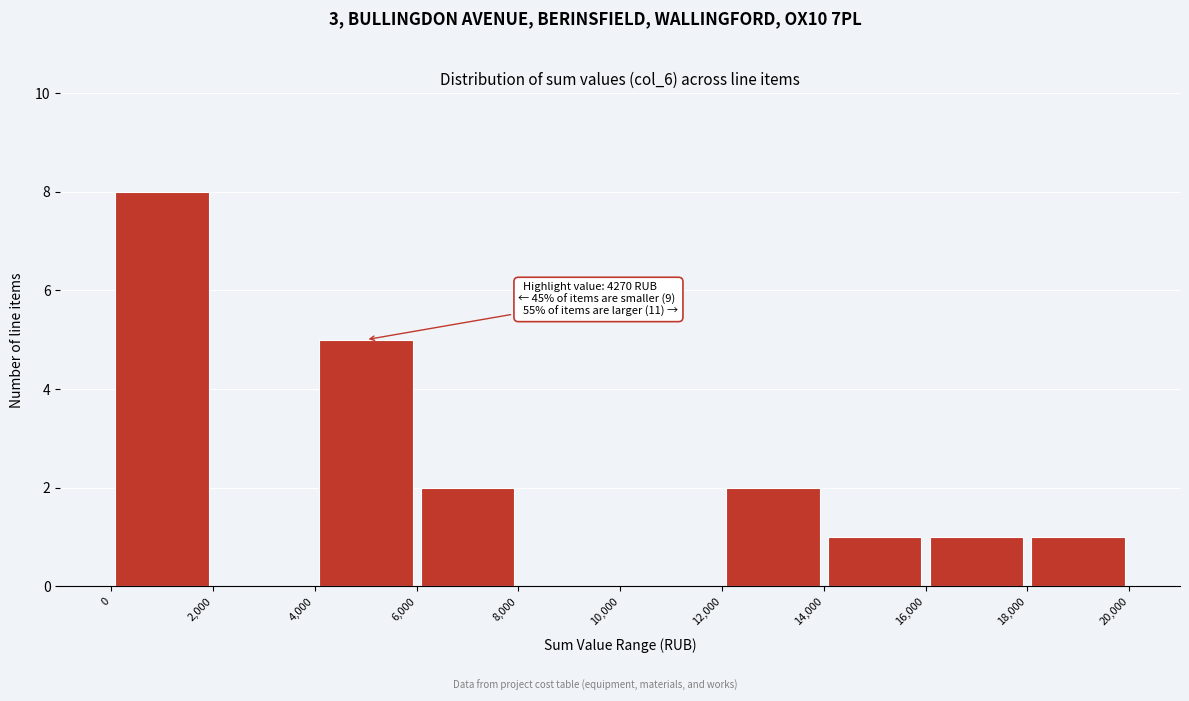

Over which range of the x-axis is the bar tallest?

0 to 2,000